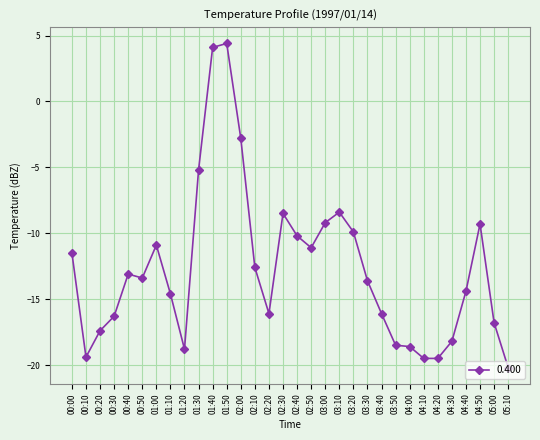

Where is the first local minimum?

00:10